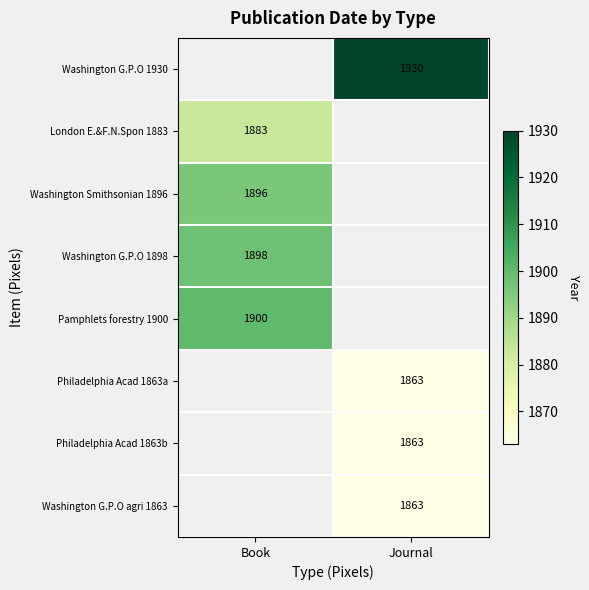

True or false: Washington G.P.O agri 1863 has a value of 2513 at Journal.

False